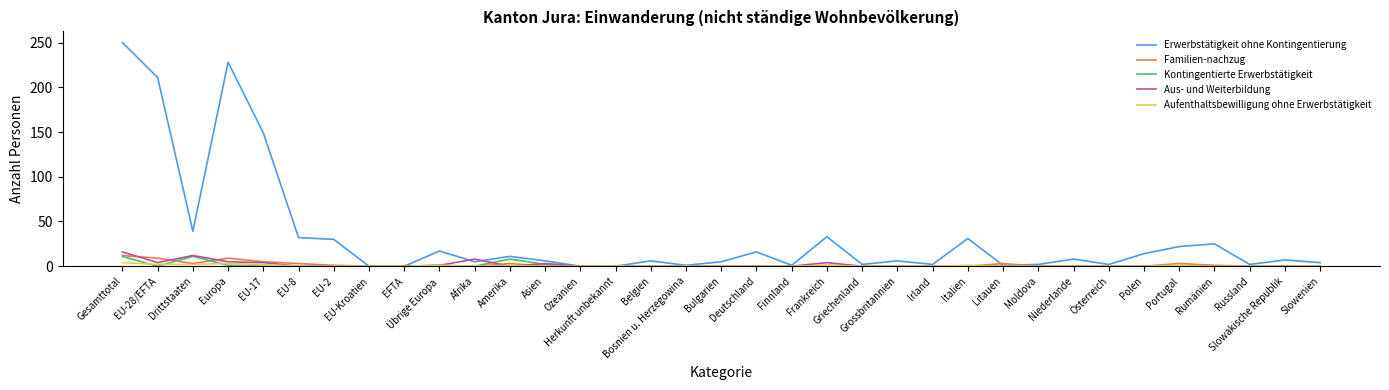

What is the maximum value shown in the chart?

250